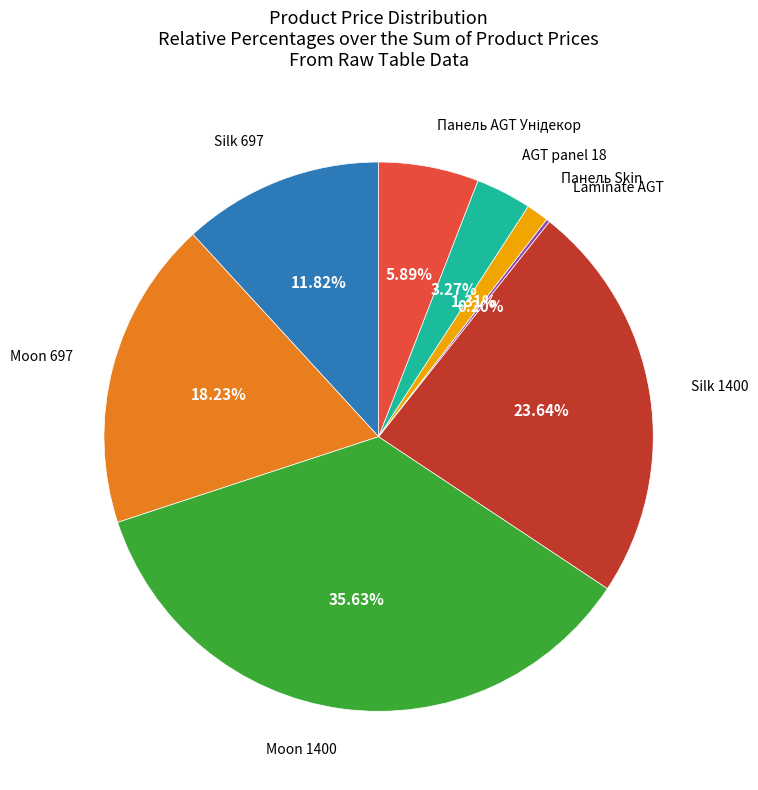

Does any single category account for the majority?

No